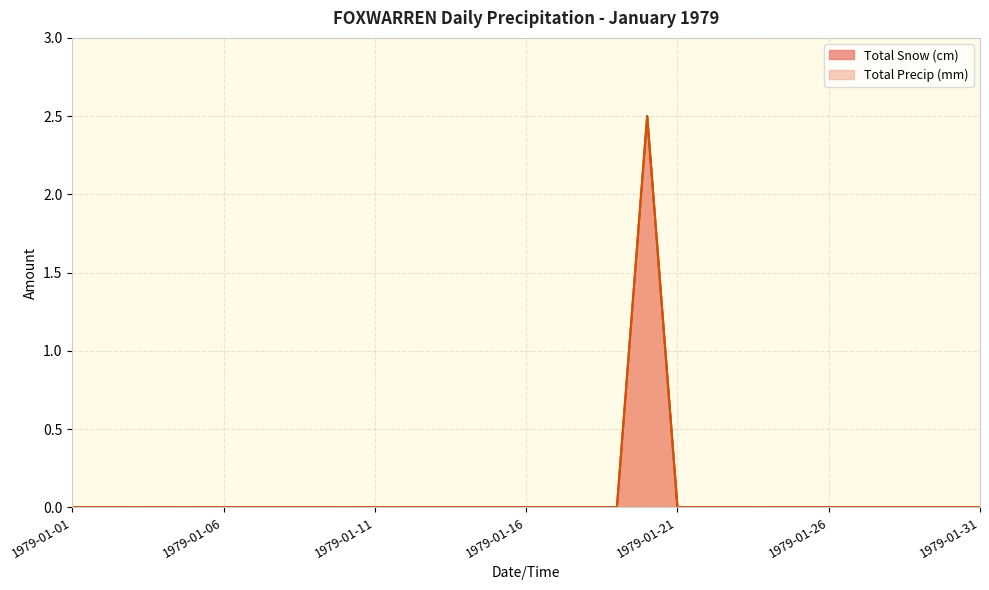

What is the average value of the Total Precip (mm) series?

0.1